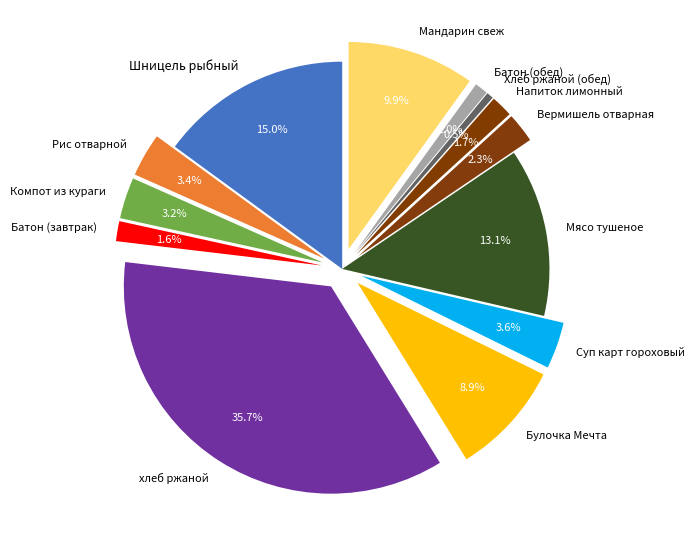

The Булочка Мечта slice represents 19% of the pie. True or false?

False